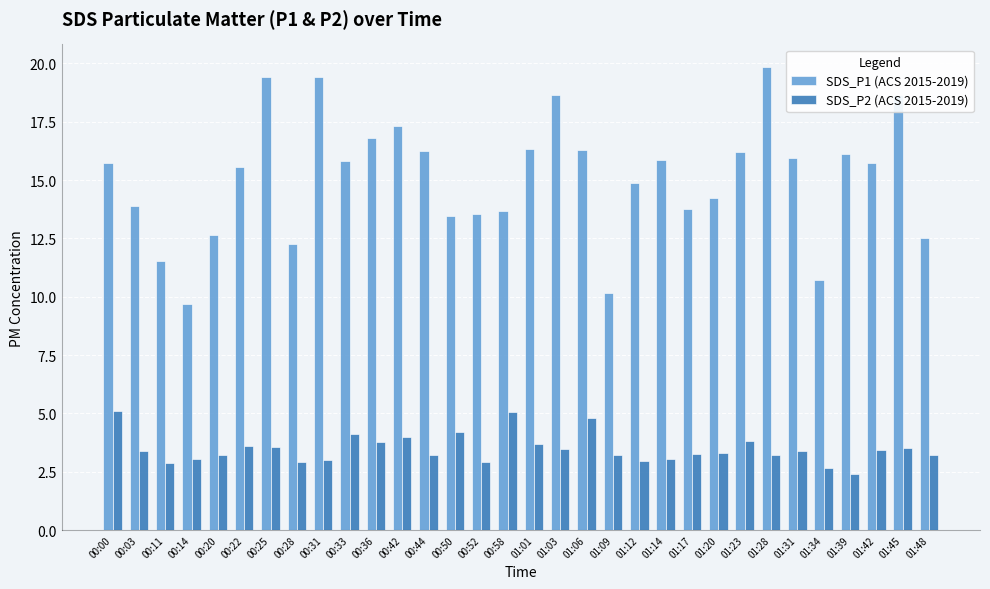

At 00:58, list the series in order from largest to smallest.

SDS_P1 (ACS 2015-2019), SDS_P2 (ACS 2015-2019)